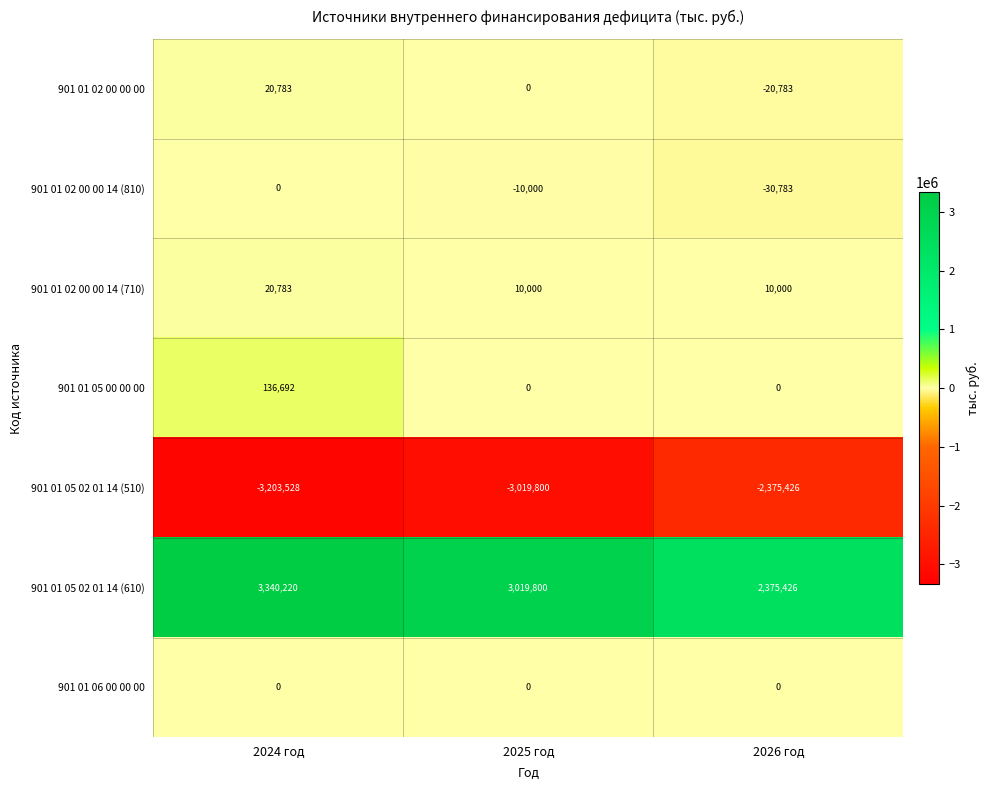

List the labels in order of 901 01 05 02 01 14 (610) value, largest first.

2024 год, 2025 год, 2026 год